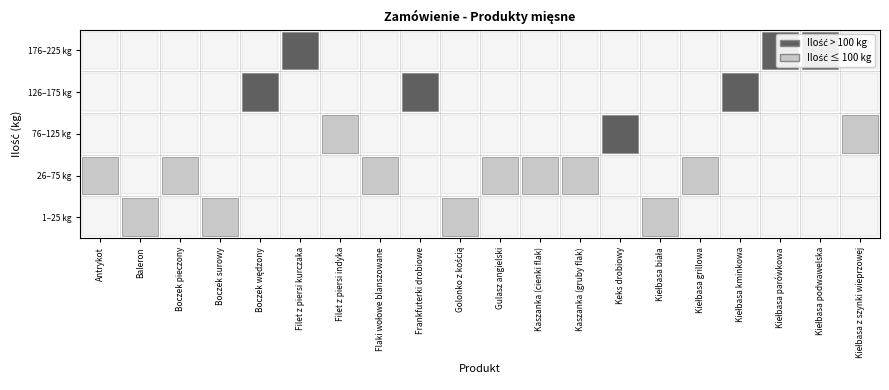

List the labels in order of value, smallest first.

Golonko z kością, Baleron, Boczek surowy, Kiełbasa biała, Boczek pieczony, Flaki wołowe blanszowane, Kiełbasa grillowa, Antrykot, Gulasz angielski, Kaszanka (cienki flak), Kaszanka (gruby flak), Kiełbasa z szynki wieprzowej, Filet z piersi indyka, Keks drobiowy, Kiełbasa kminkowa, Frankfuterki drobiowe, Boczek wędzony, Filet z piersi kurczaka, Kiełbasa parówkowa, Kiełbasa podwawelska